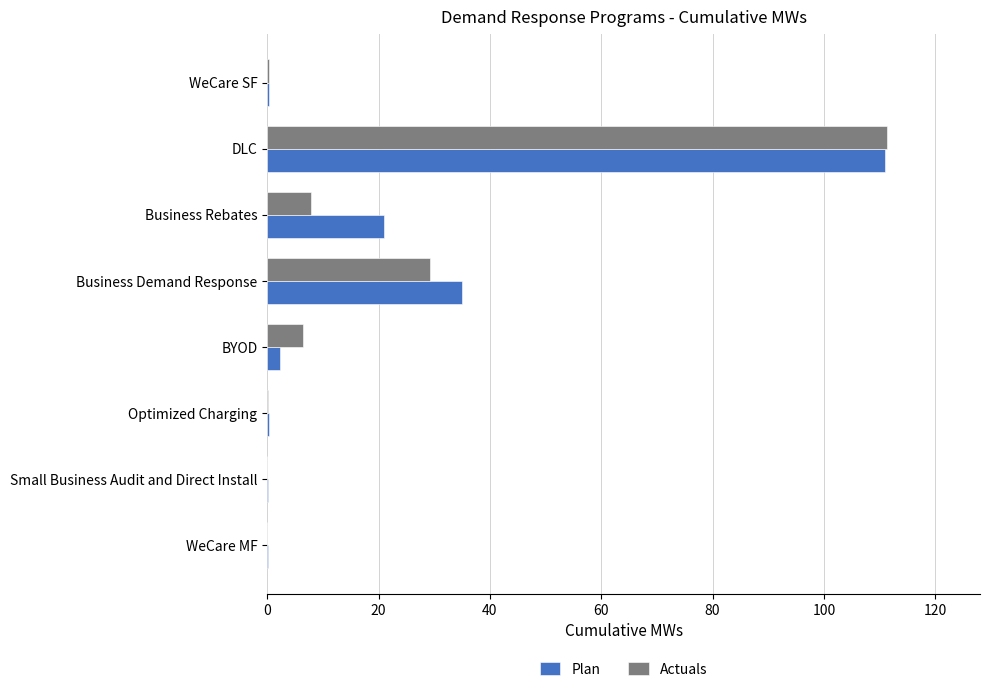

What is the sum of all Plan values?

170.3